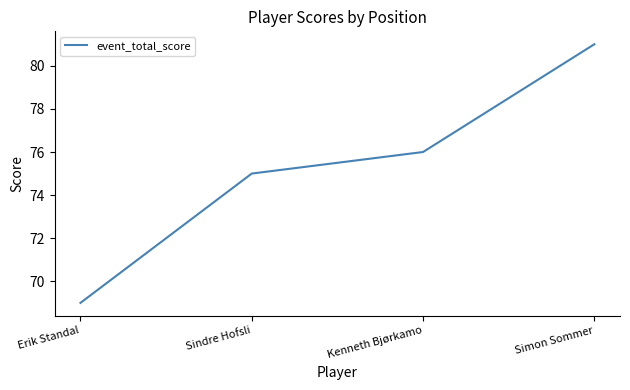

Reading left to right, what are all the values shown in this chart?

69	75	76	81